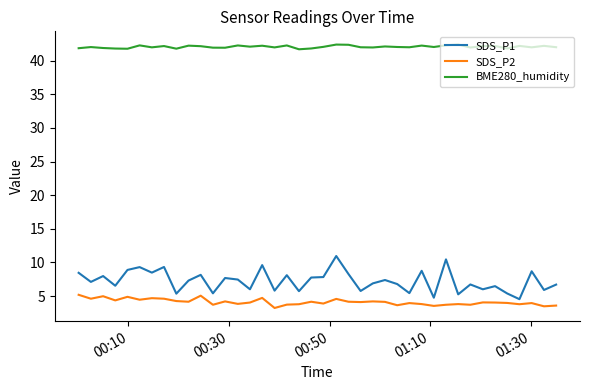

What is the minimum value for BME280_humidity?

41.7